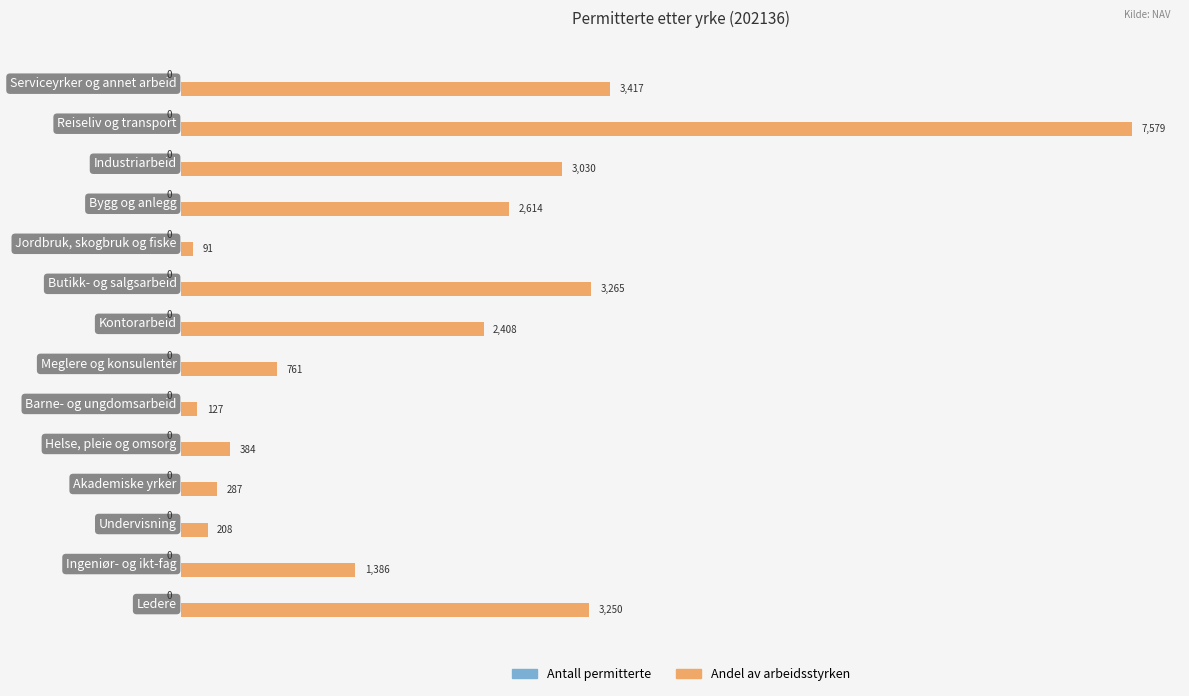

What is the minimum value shown in the chart?

91